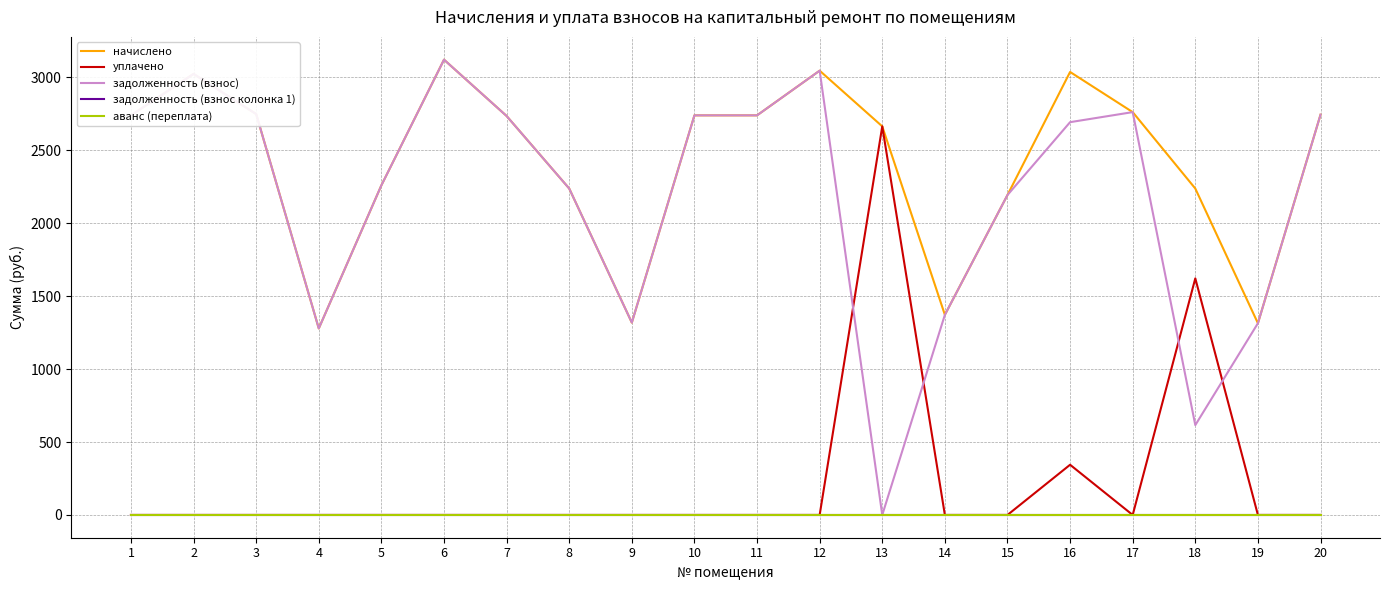

At which category does начислено reach its first local valley?

4